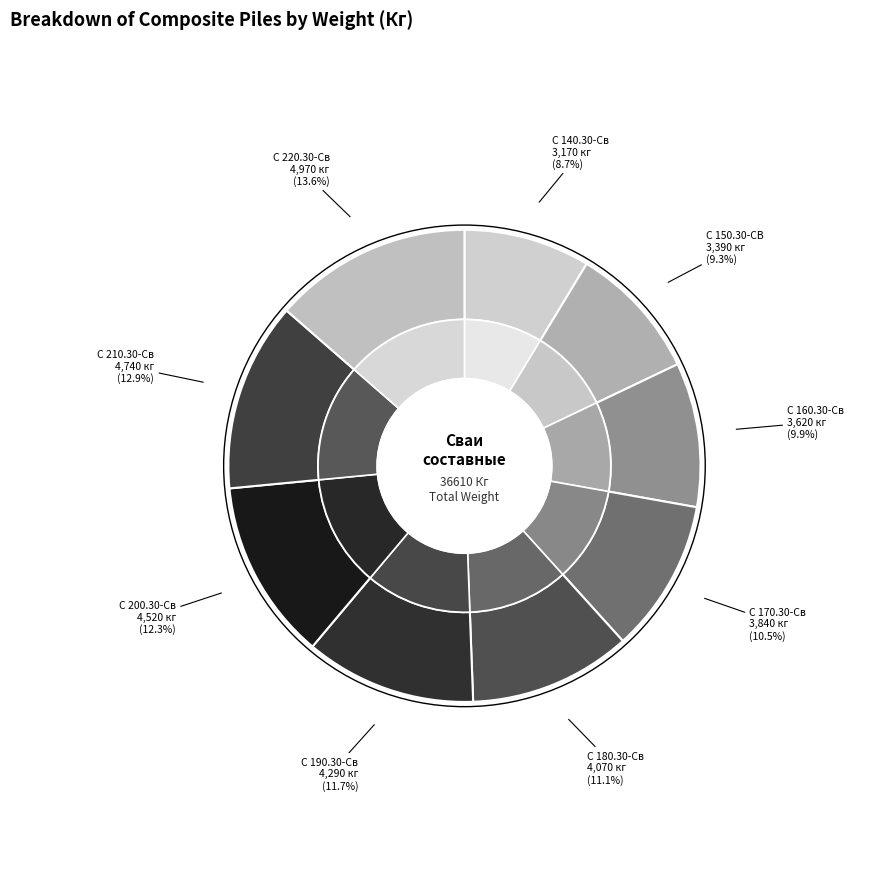

What is the smallest slice in the pie chart?

С 140.30-Св